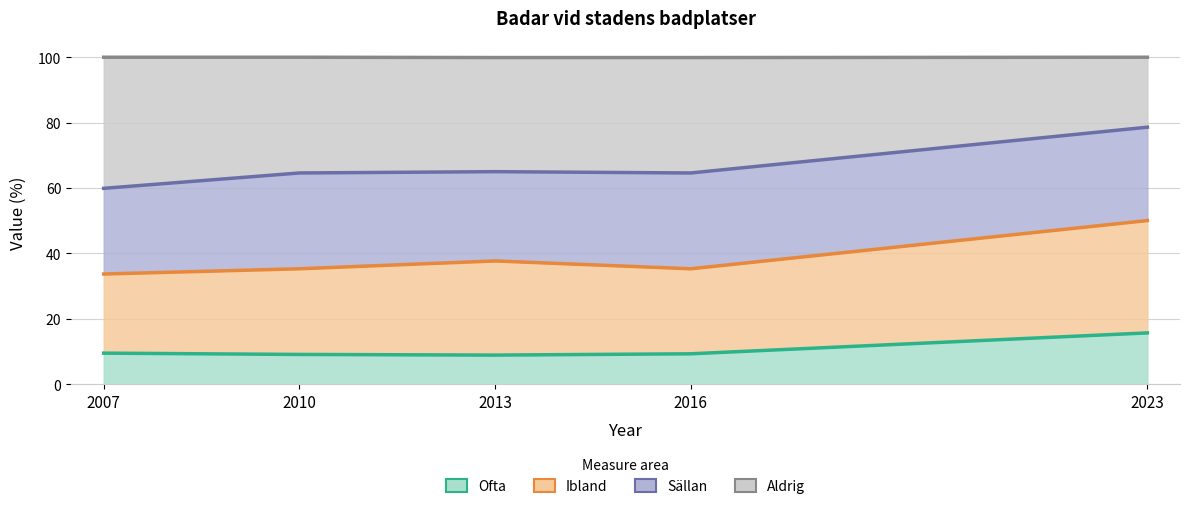

True or false: Ofta and Aldrig cross at least once.

False